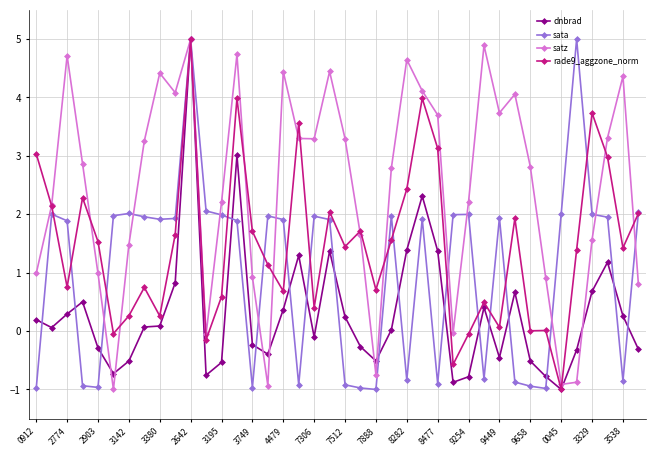

In rade9_aggzone_norm, how many points are lower than both neighbors (excluding endpoints)?

13